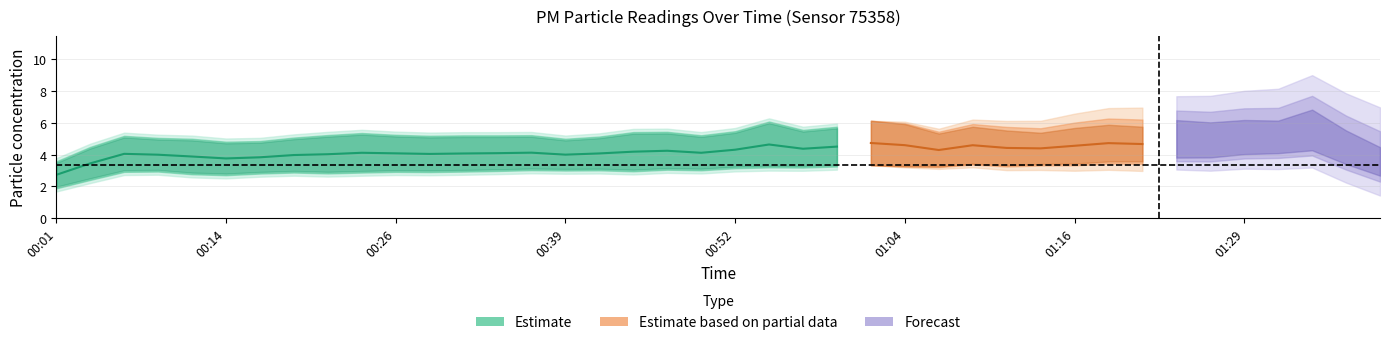

Where is the first local minimum for P1?

00:11